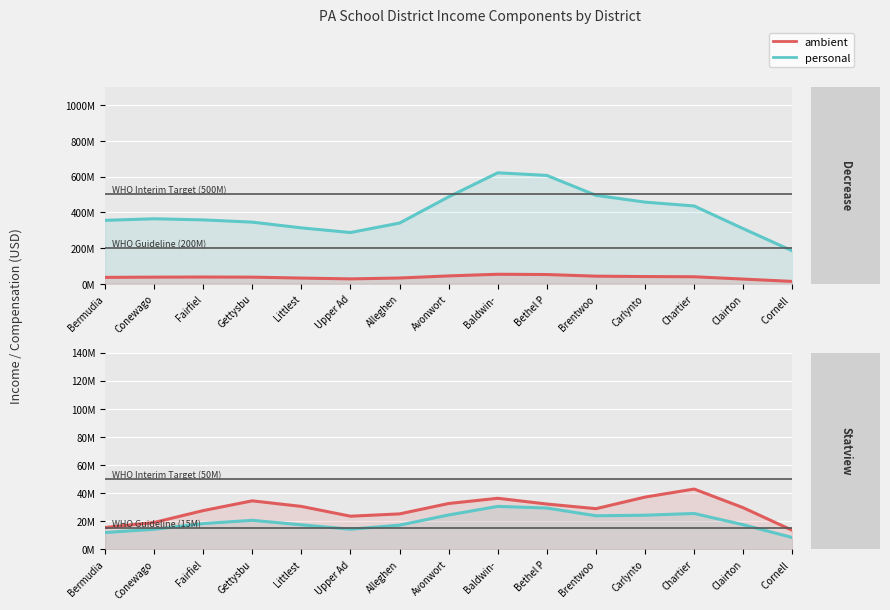

Reading left to right, extract all data points from this chart.

ambient: Bermudia=11866165.6	Conewago=14155858.6	Fairfiel=18223080.5	Gettysbu=20556788.4	Littlest=17335698.9	Upper Ad=14201857.6	Alleghen=17116483.6	Avonwort=24378278.9	Baldwin-=30474073.9	Bethel P=29296977.8	Brentwoo=23800363.7	Carlynto=24184845.8	Chartier=25411553.5	Clairton=17423305.5	Cornell =8294664.6
personal: Bermudia=15445544.9	Conewago=19012474.4	Fairfiel=27475155.3	Gettysbu=34429539.9	Littlest=30451728.4	Upper Ad=23484343.3	Alleghen=25134224.5	Avonwort=32535997.2	Baldwin-=36246621.2	Bethel P=32145263.6	Brentwoo=28840398.0	Carlynto=37100577.8	Chartier=42823092.3	Clairton=29499406.3	Cornell =13420312.8